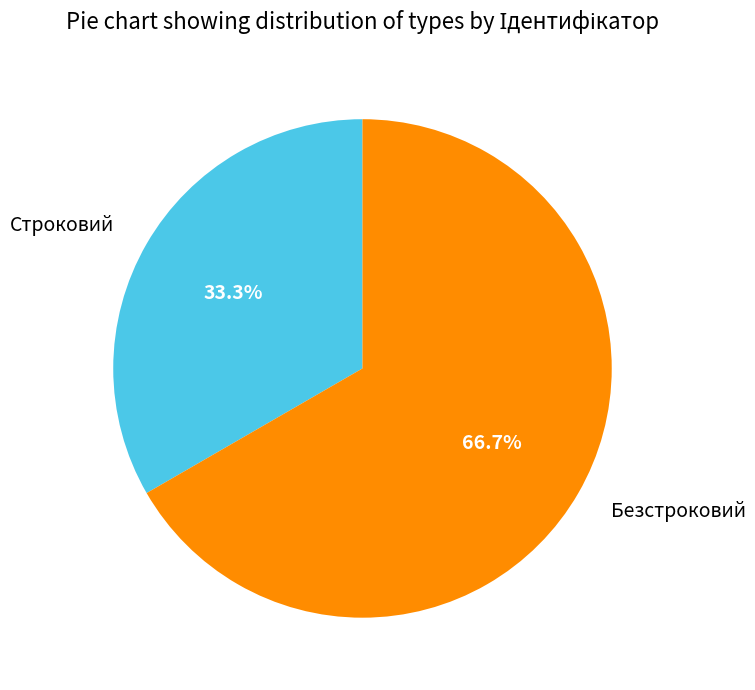

How many segments does this pie chart have?

2